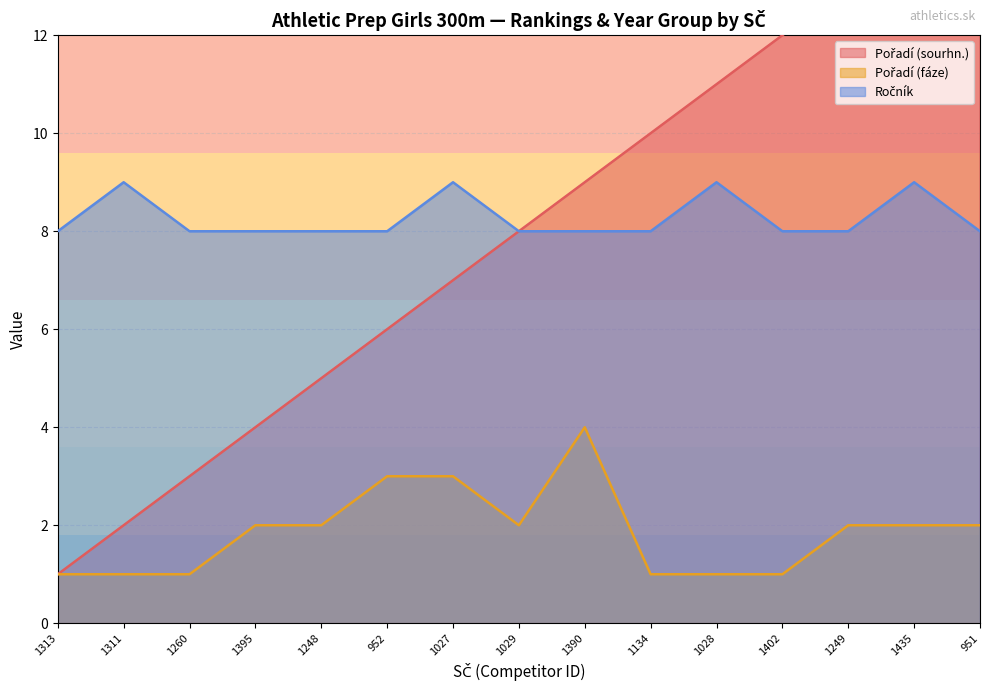

Between 1311 and 1029, which series saw the biggest shift?

Pořadí (sourhn.)